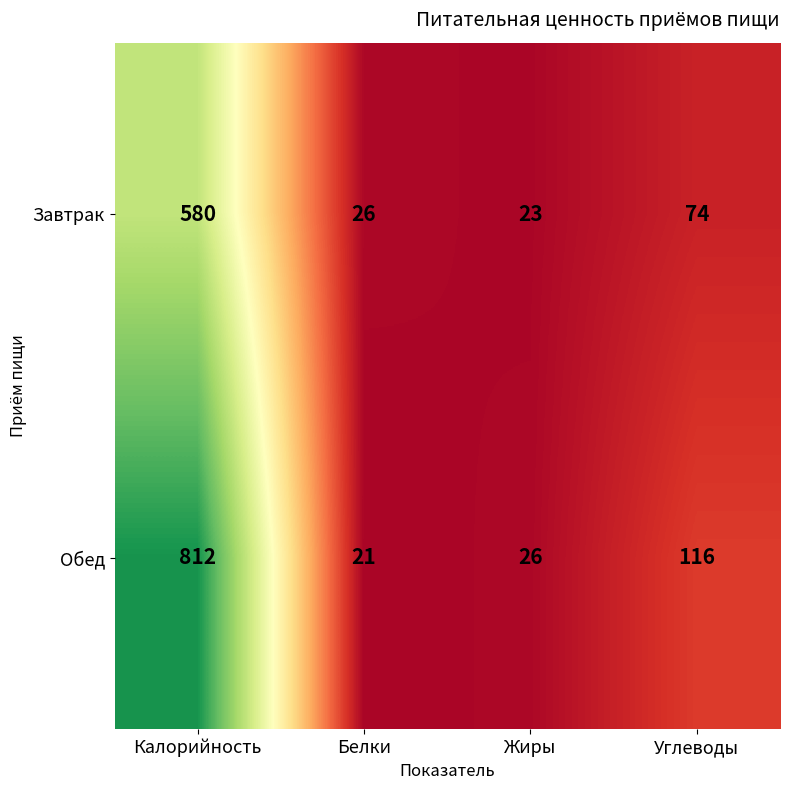

At how many categories does at least one series exceed 375?

1